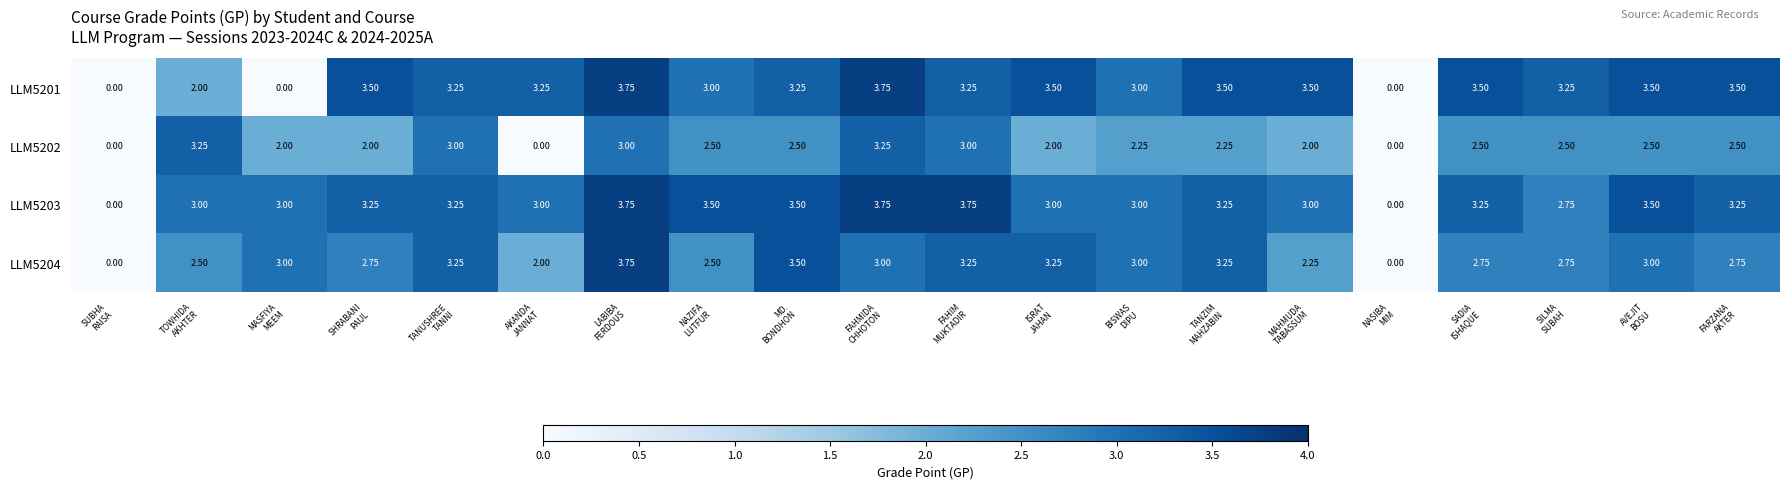

List the series in order of their overall mean, lowest first.

LLM5202, LLM5204, LLM5201, LLM5203